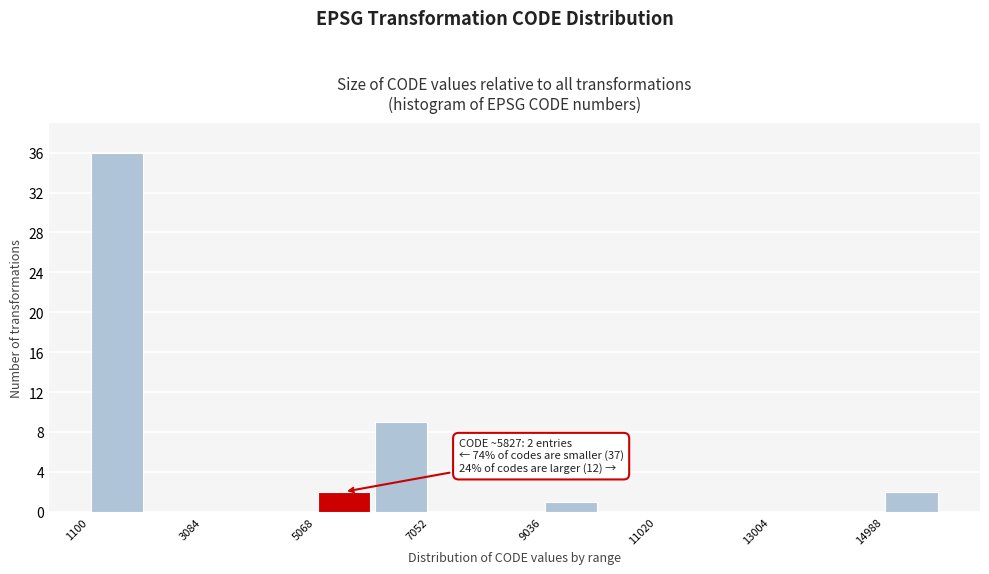

Over which range of the x-axis is the bar tallest?

1200 to 2000